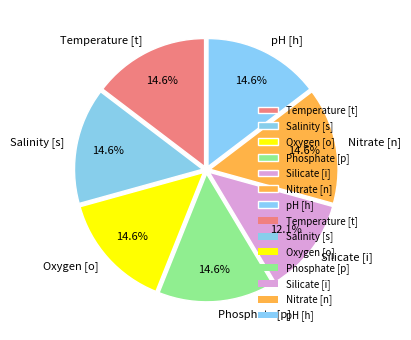

What is the smallest slice in the pie chart?

Silicate [i]